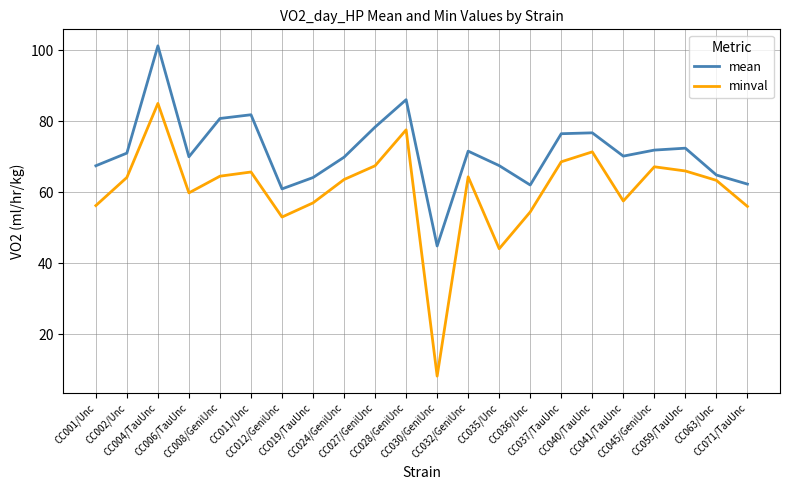

List the series in order of their peak value, highest first.

mean, minval